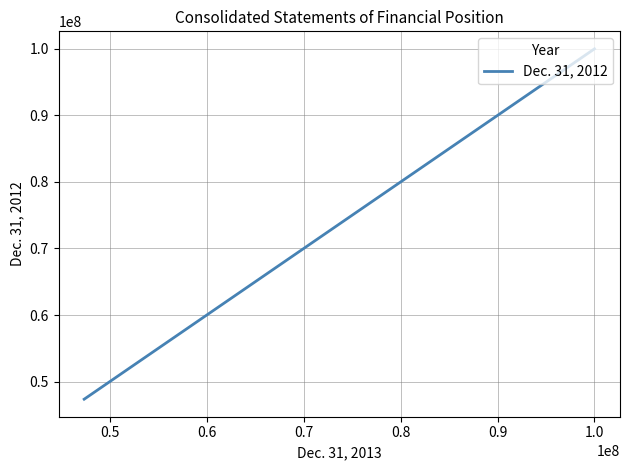

Reading left to right, what are all the values shown in this chart?

100000000	47345000	47345000